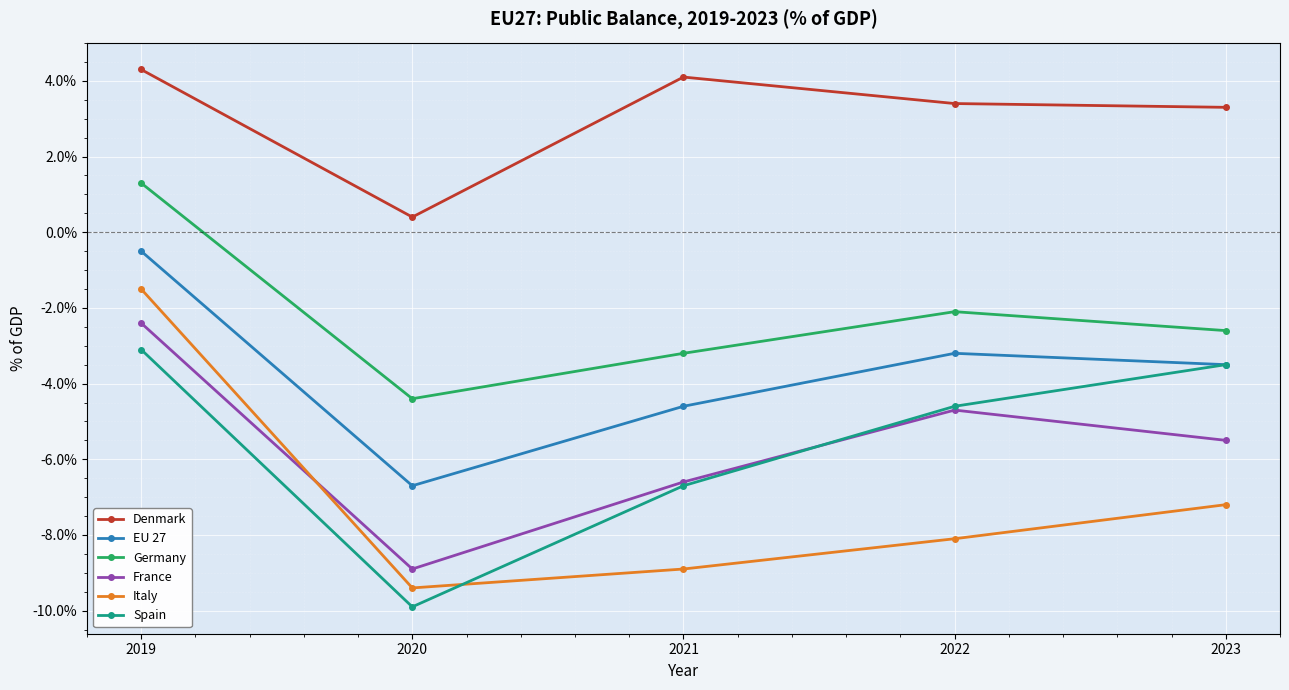

What is the average value of the Spain series?

-5.6